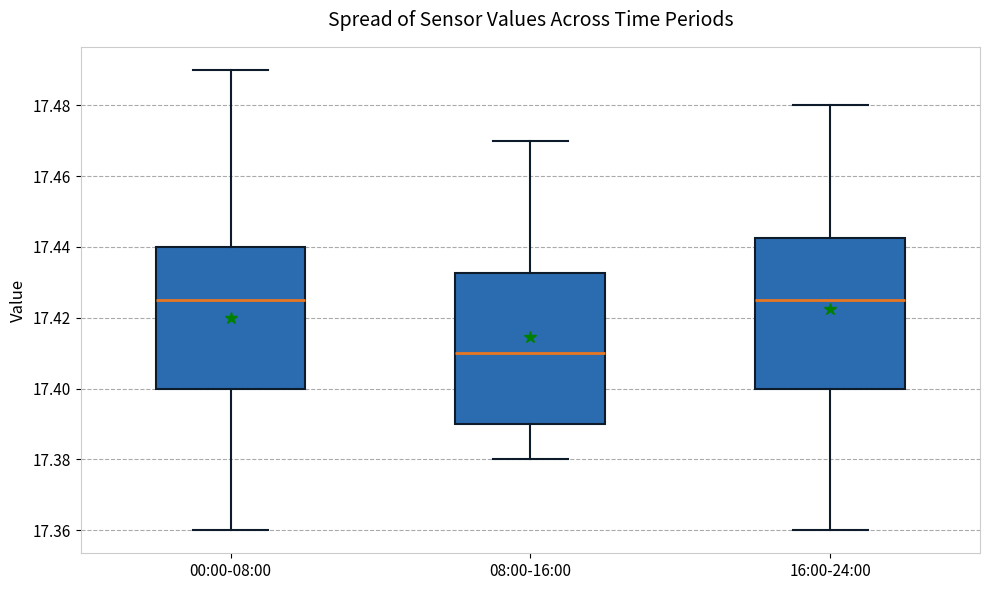

Reading left to right, read every box against the y-axis: the position of its median line, the range the box covers, and the ends of its whiskers. The values are not printed on the chart, so give them approximately, as read against the axis.

00:00-08:00: median 17.426, box 17.400 to 17.440, whiskers 17.360 to 17.490
08:00-16:00: median 17.410, box 17.390 to 17.432, whiskers 17.380 to 17.470
16:00-24:00: median 17.426, box 17.400 to 17.442, whiskers 17.360 to 17.480